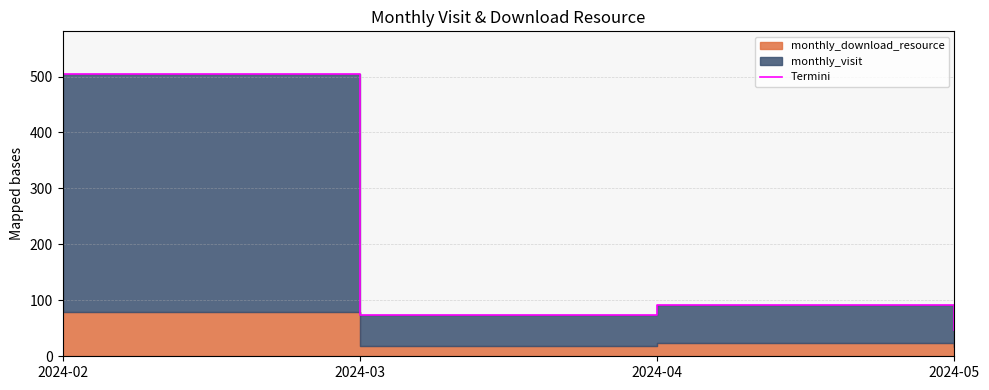

Reading left to right, list all the values displayed in this chart.

2024-02=505	2024-03=74	2024-04=91	2024-05=47